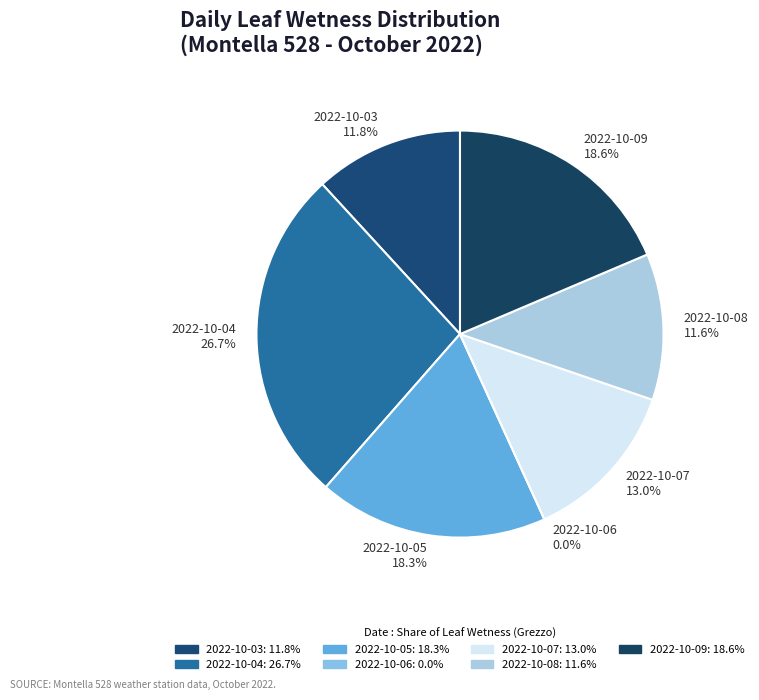

Which slice is the smallest?

2022-10-06